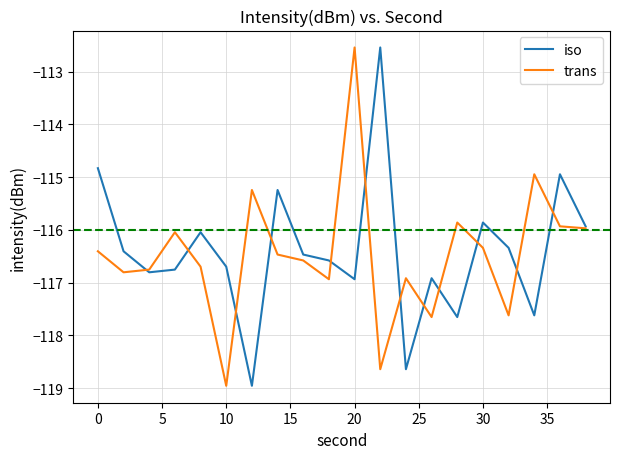

True or false: trans has more than 0 interior local peaks.

True